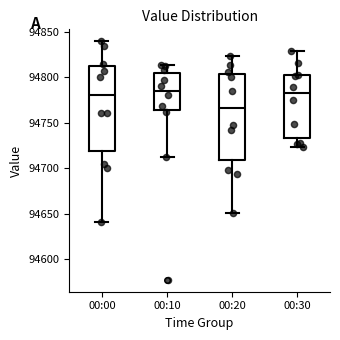

Reading left to right, transcribe this box plot: for each box, give where its median line is, the range the box spans, and where its two whiskers end, as read against the y-axis. The values are not printed on the chart, so give them approximately, as read against the axis.

00:00: median 94780, box 94720 to 94815, whiskers 94640 to 94840
00:10: median 94785, box 94765 to 94805, whiskers 94715 to 94815
00:20: median 94765, box 94710 to 94805, whiskers 94650 to 94825
00:30: median 94780, box 94735 to 94805, whiskers 94725 to 94830